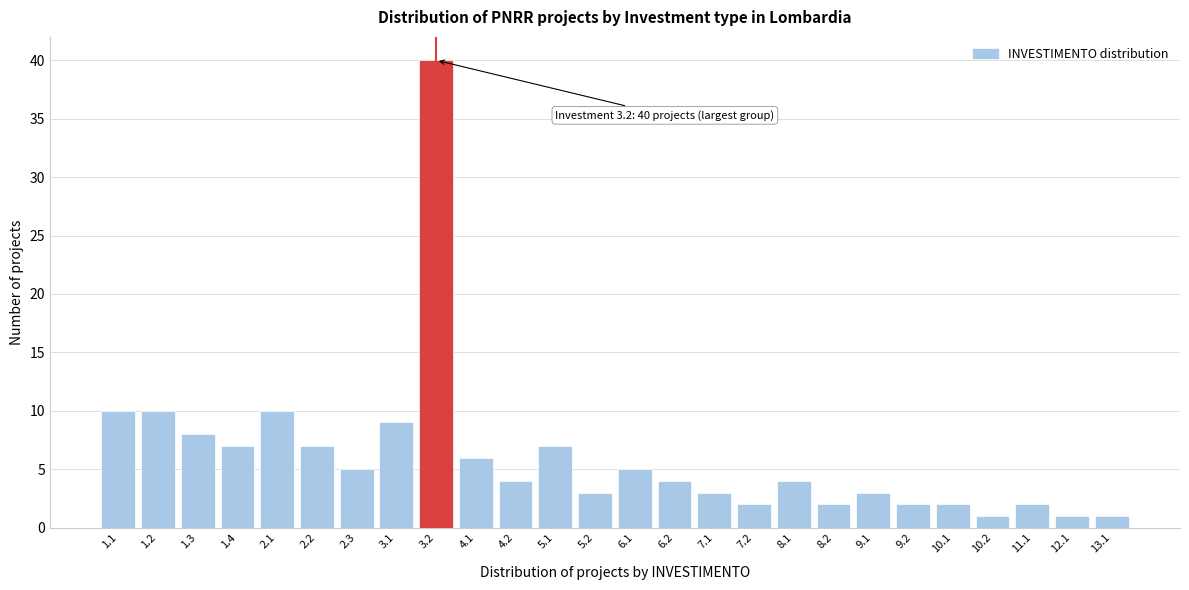

Reading right to left, transcribe all the data shown in this chart.

1	1	2	1	2	2	3	2	4	2	3	4	5	3	7	4	6	40	9	5	7	10	7	8	10	10